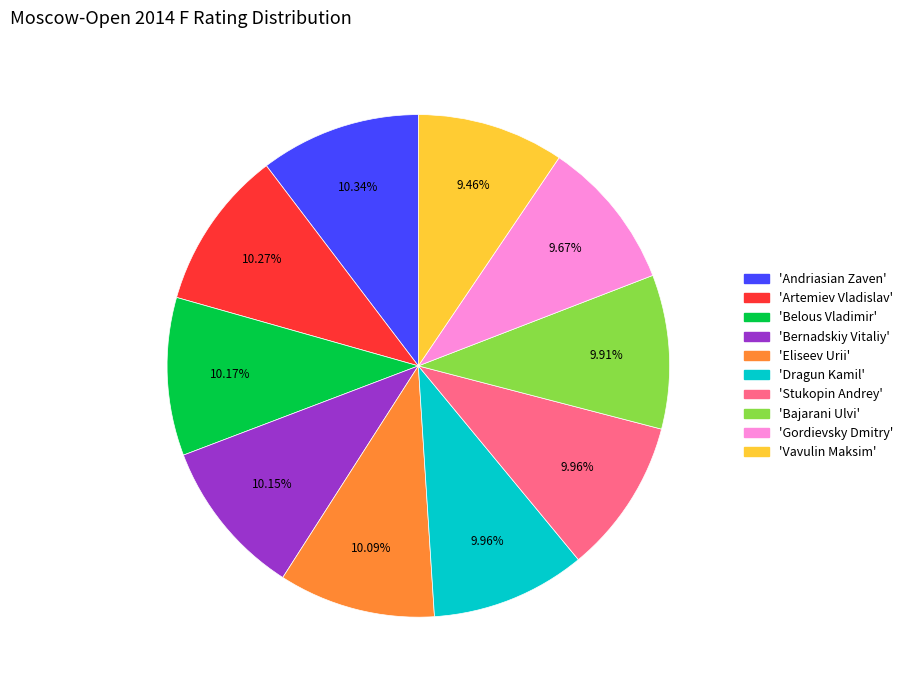

Is there a majority slice in this chart?

No